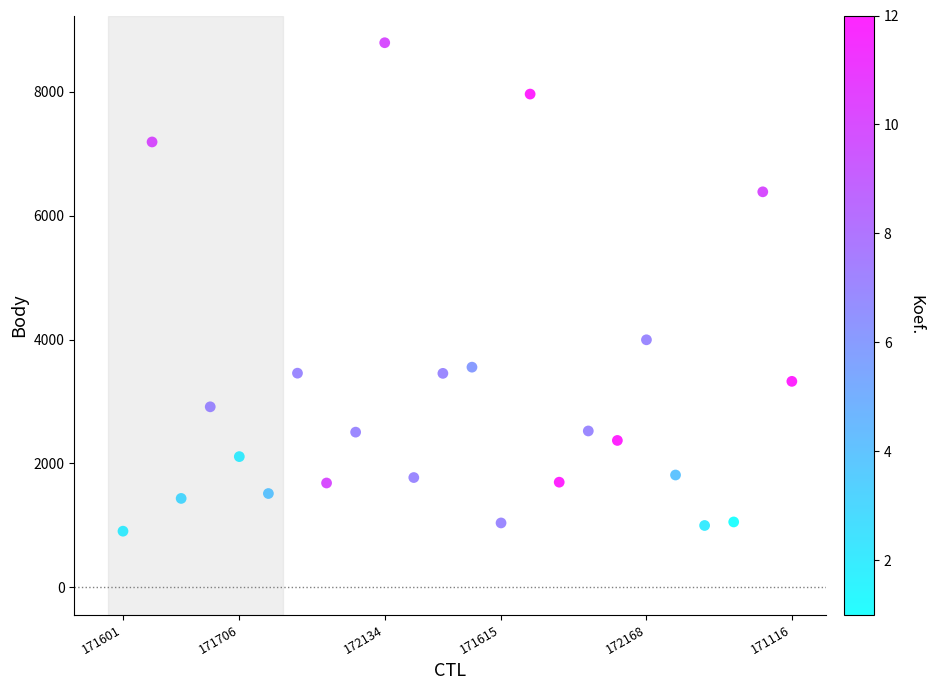

What Y value in the scatter plot is closest to 4849?

3996